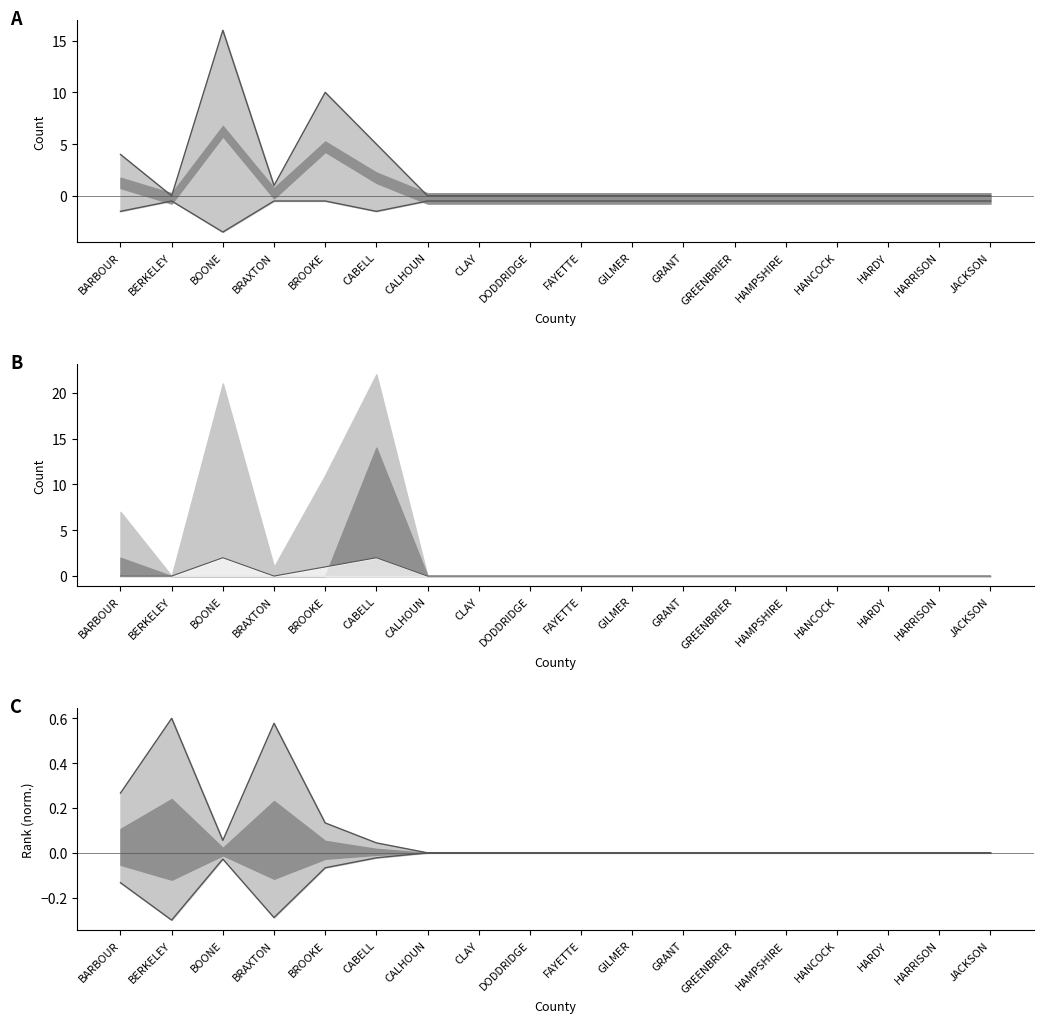

What is the label of the 3rd point from the left?

BOONE